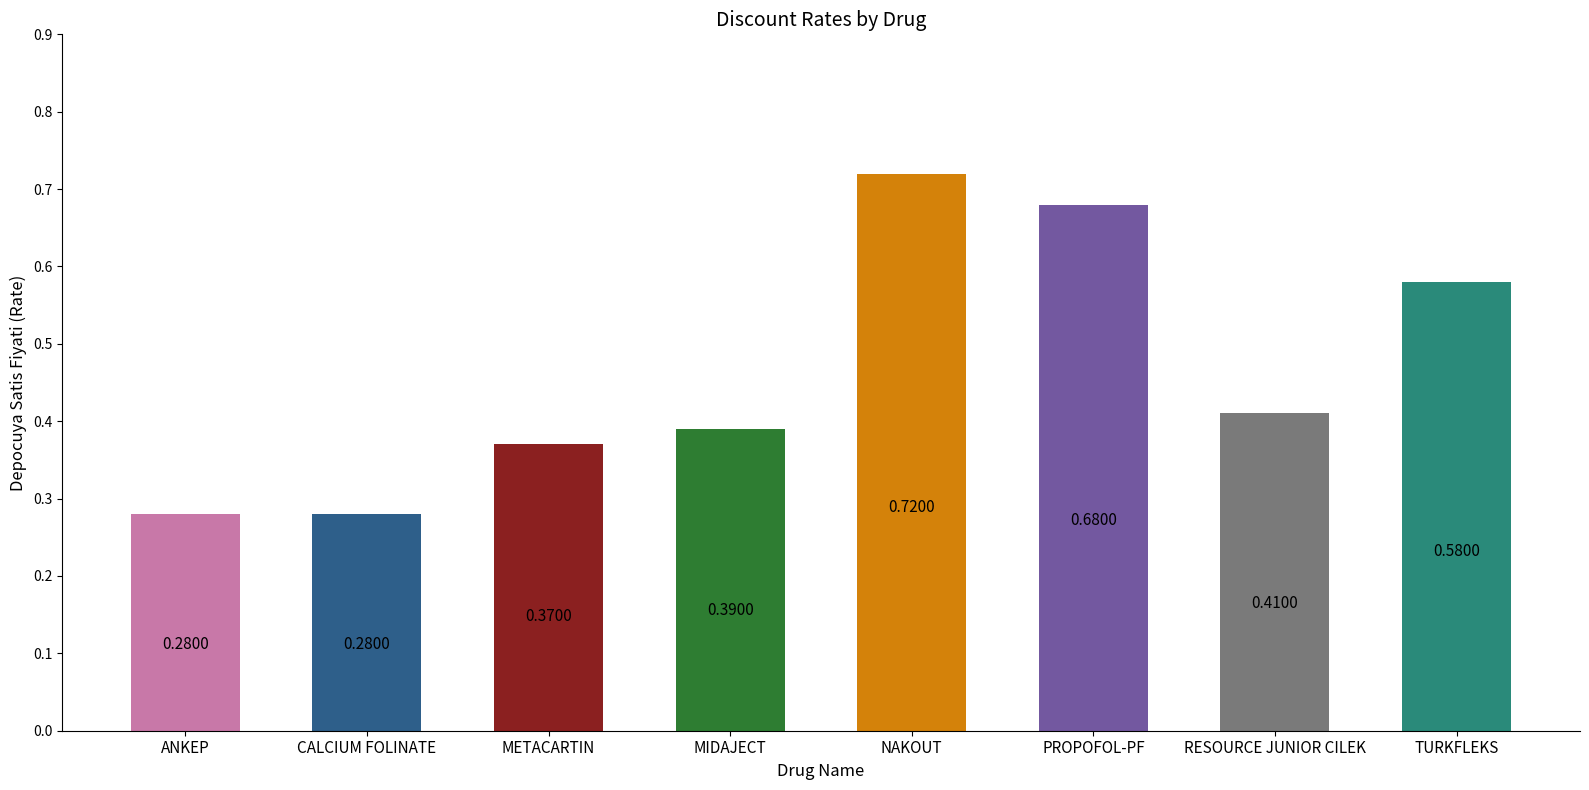

What is the average value?

0.5